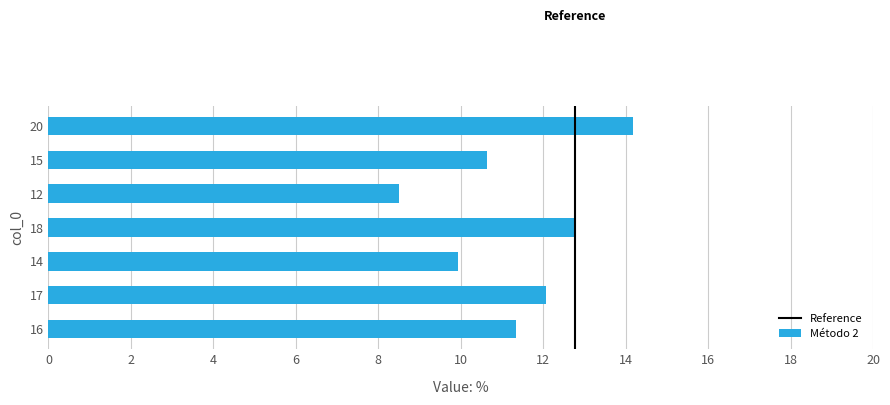

What is the difference between the maximum and minimum values?

5.7